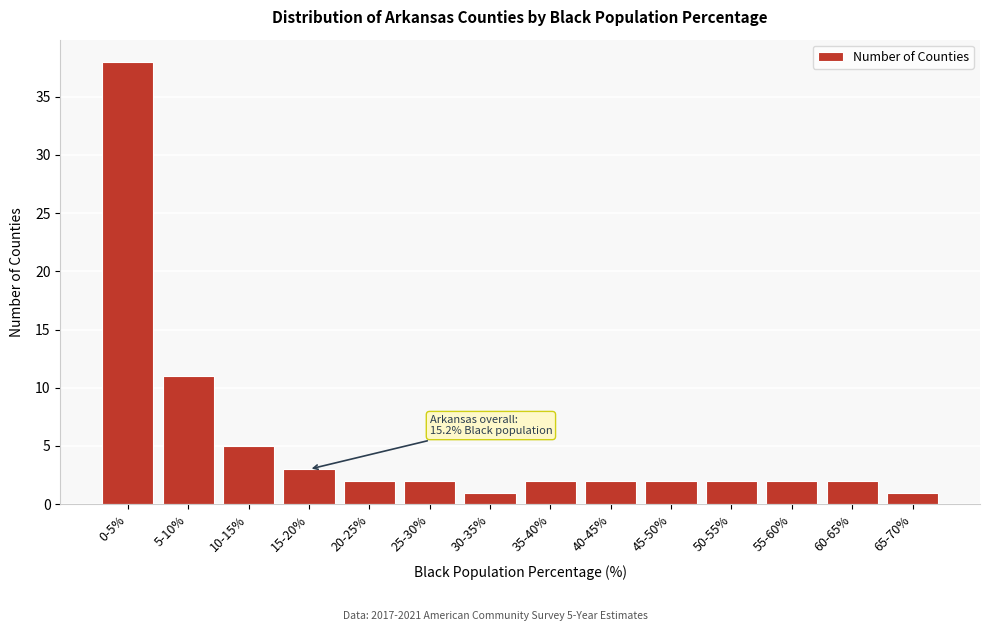

Reading right to left, list all the values displayed in this chart.

1	2	2	2	2	2	2	1	2	2	3	5	11	38